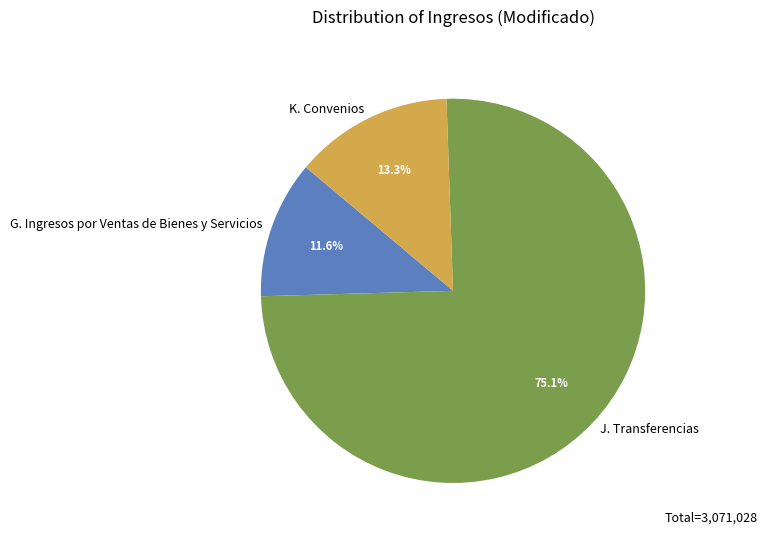

What is the ratio of the value at G. Ingresos por Ventas de Bienes y Servicios to the value at K. Convenios?

0.9